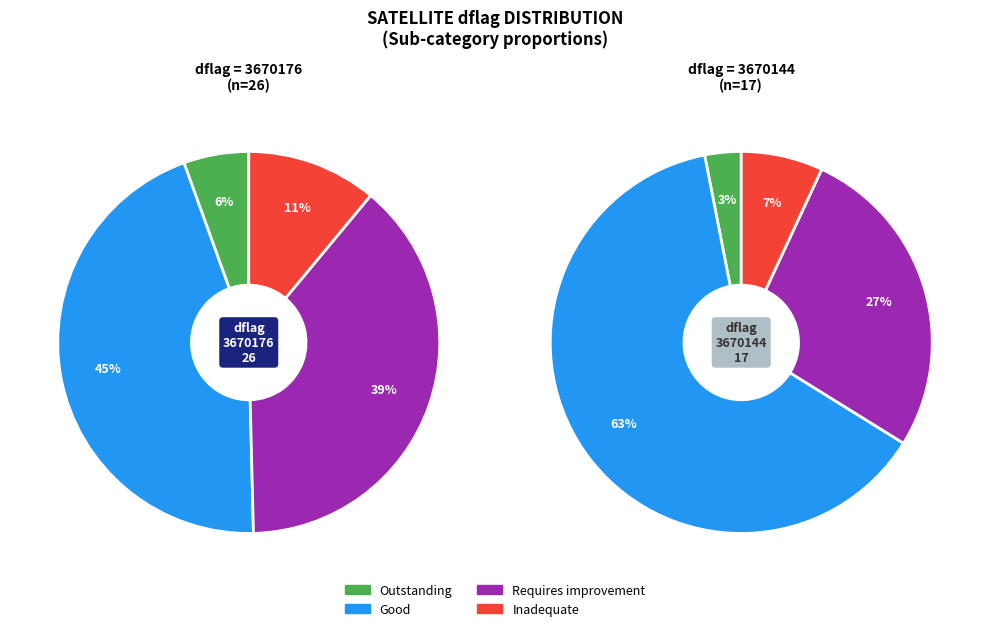

Does any single category account for the majority?

Yes